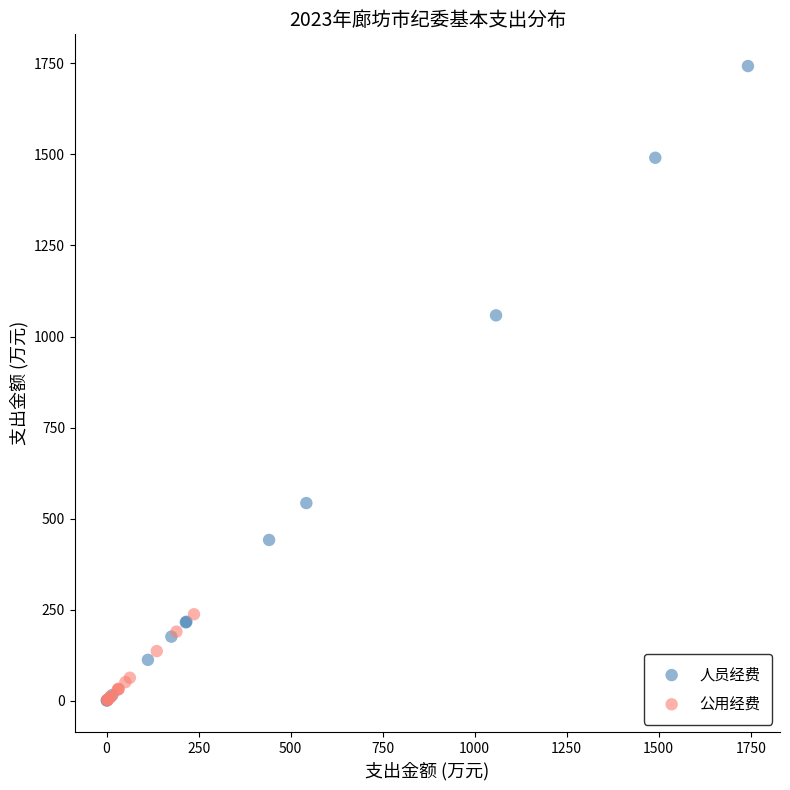

Which series has the widest spread of Y values?

人员经费